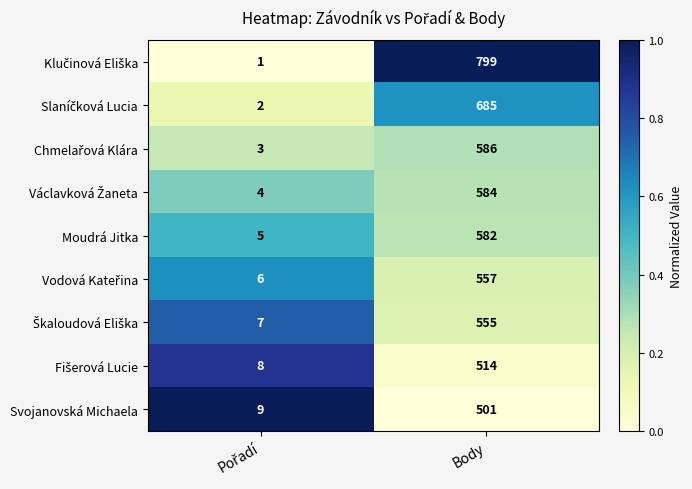

Which label corresponds to the largest value in the chart?

Body